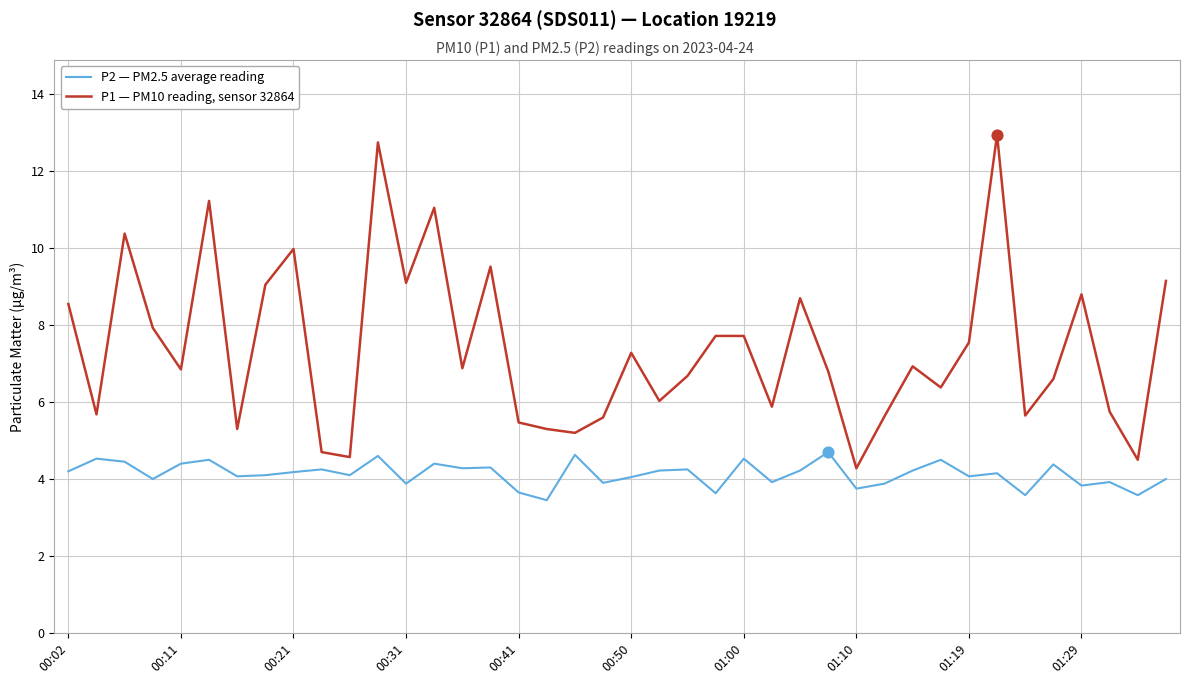

At how many categories does at least one series exceed 12?

2